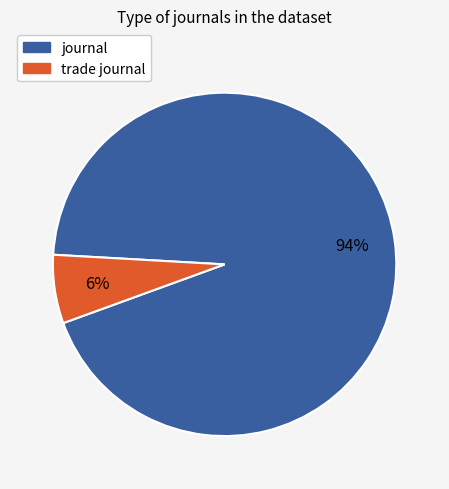

What percentage is the trade journal slice, to the nearest percent?

6%